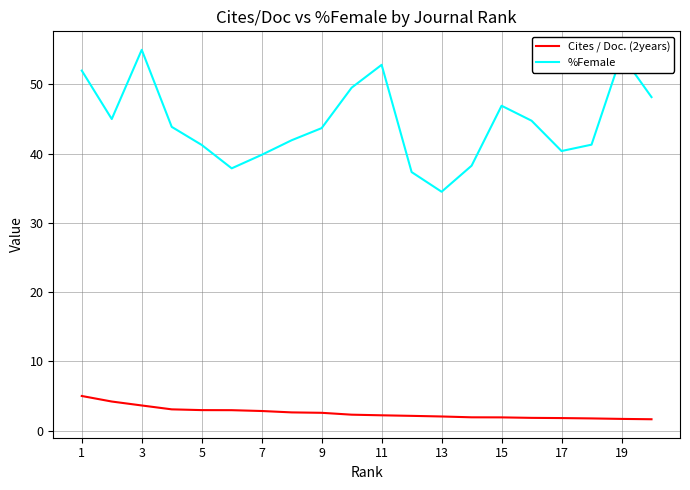

What is the difference between the maximum and minimum values in the %Female series?

20.5